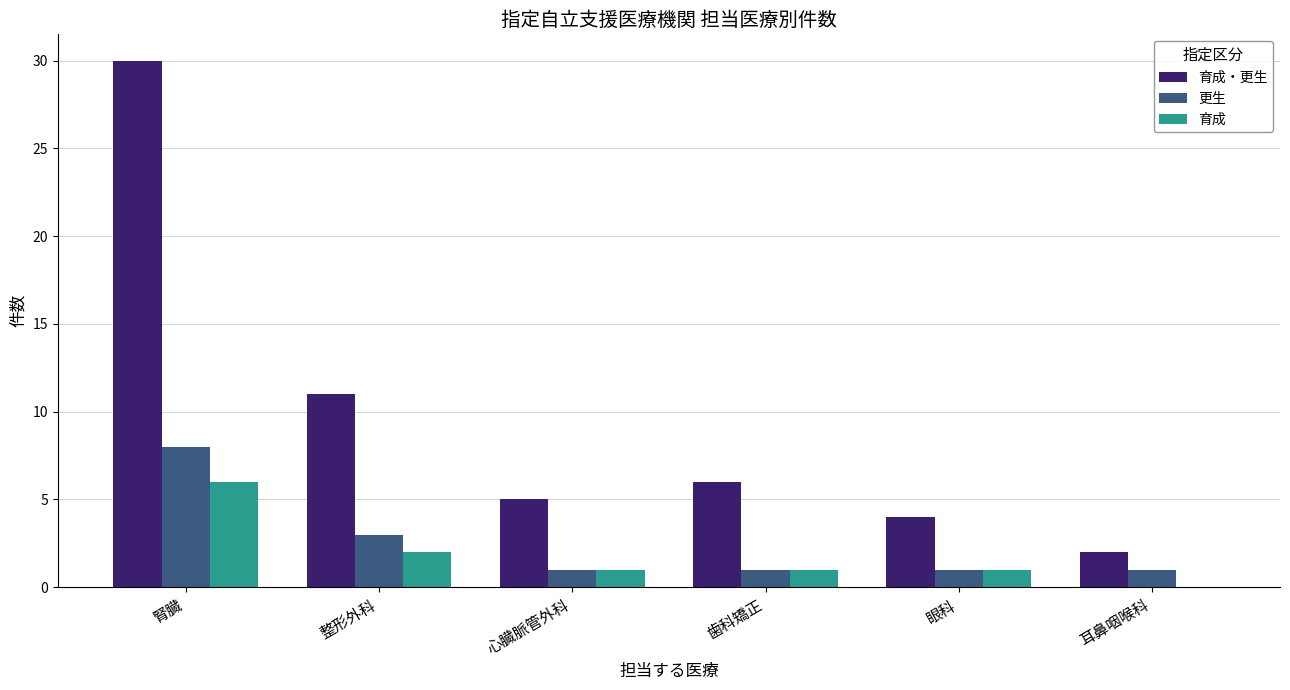

The 育成 series shows 1 at 眼科. True or false?

True